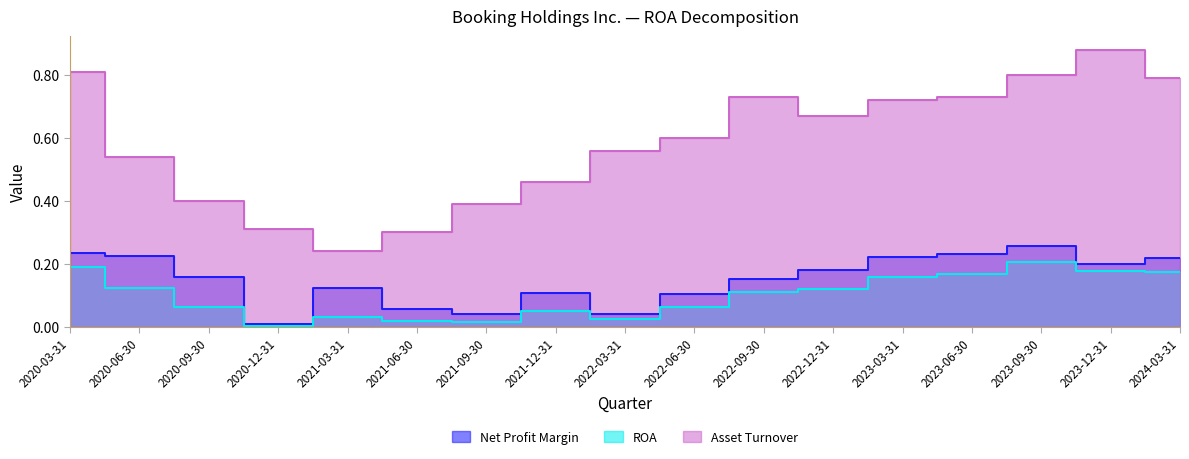

True or false: Net Profit Margin and ROA cross at least once.

False